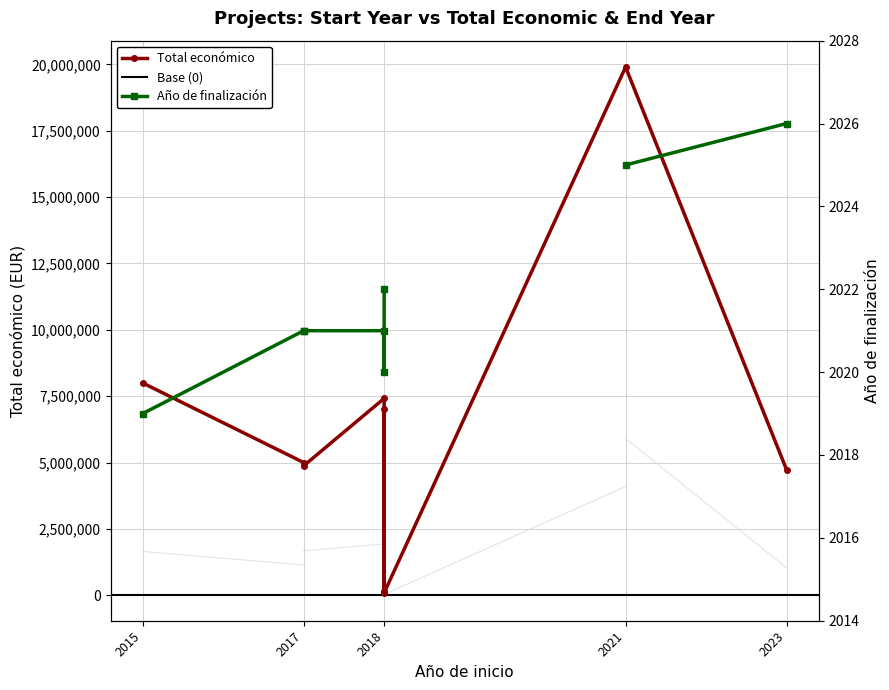

Count the number of categories in the chart.

9